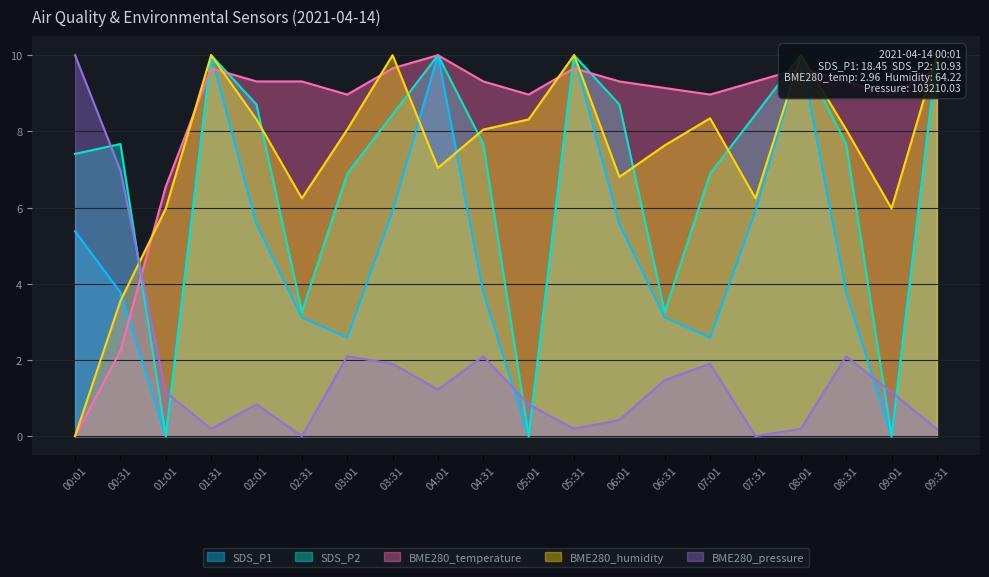

What is the total value across all series at 07:01?

28.7